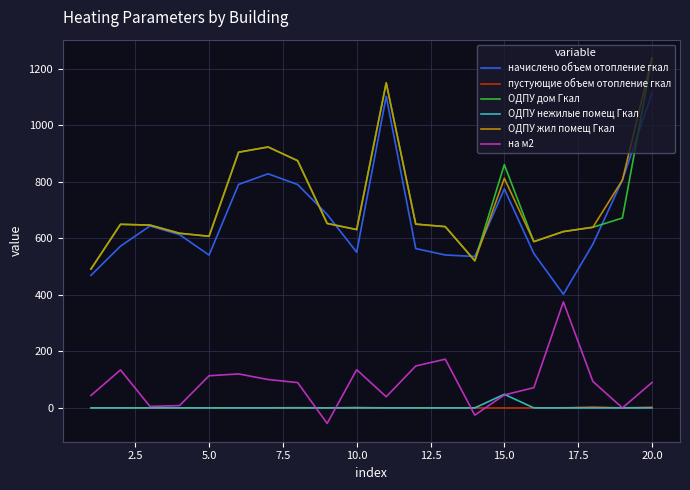

True or false: ОДПУ нежилые помещ Гкал and ОДПУ жил помещ Гкал intersect in this chart.

False